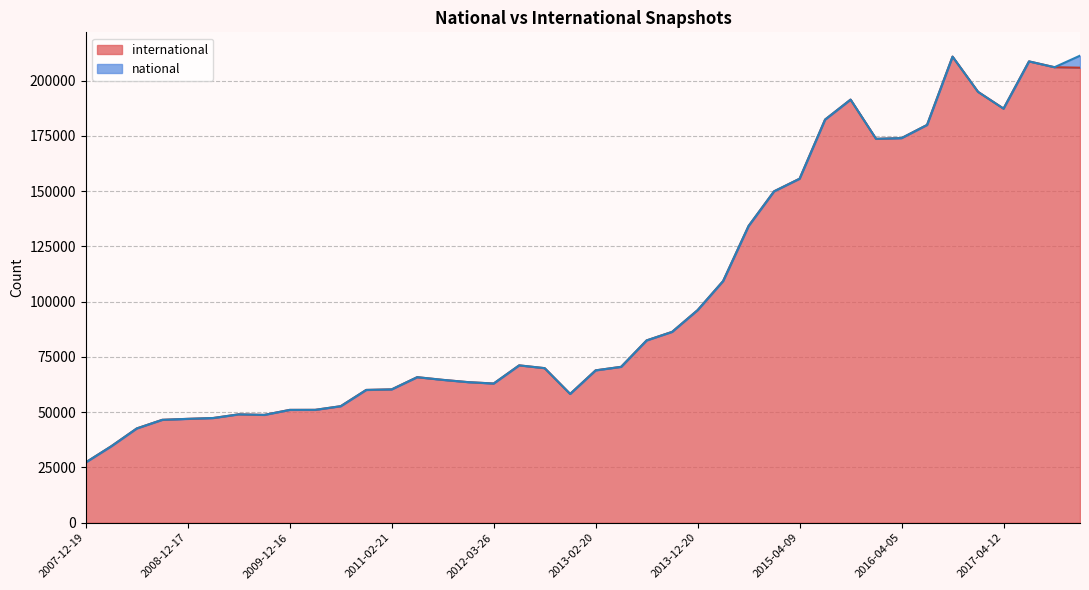

Reading right to left, extract all data points from this chart.

2017-12-22=205885	2017-10-12=206107	2017-07-24=208741	2017-04-12=187378	2016-12-27=194962	2016-10-07=210899	2016-07-04=179990	2016-04-05=174038	2016-01-04=173704	2015-10-01=191452	2015-07-03=182413	2015-04-09=155654	2015-01-19=149960	2014-09-08=134283	2014-03-28=109343	2013-12-20=96189	2013-09-10=86359	2013-07-09=82493	2013-05-21=70539	2013-02-20=68943	2012-12-11=58287	2012-10-31=69940	2012-07-13=71202	2012-03-26=62984	2012-01-18=63608	2011-09-05=64648	2011-06-10=65856	2011-02-21=60338	2010-11-17=60083	2010-07-26=52727	2010-04-01=51073	2009-12-16=51054	2009-09-25=48783	2009-06-17=49042	2009-04-06=47381	2008-12-17=46999	2008-10-10=46560	2008-06-27=42660	2008-04-01=34603	2007-12-19=27315